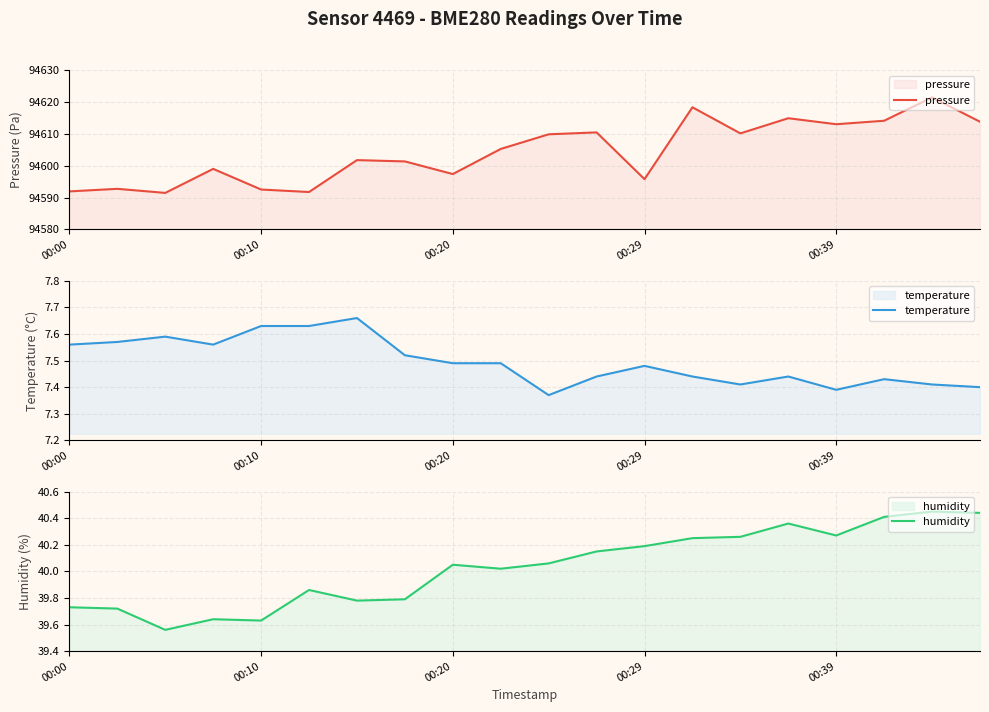

At which label does humidity first exceed 40?

00:20